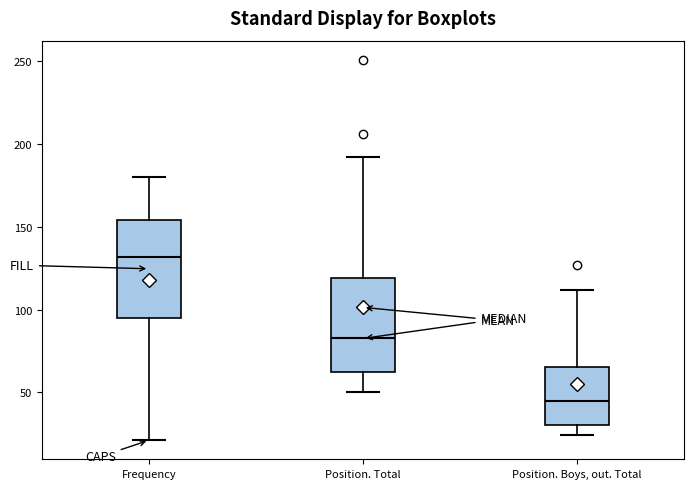

Reading left to right, transcribe this box plot: for each box, give where its median line is, the range the box spans, and where its two whiskers end, as read against the y-axis. The values are not printed on the chart, so give them approximately, as read against the axis.

Frequency: median 130, box 95 to 155, whiskers 20 to 180
Position. Total: median 85, box 60 to 120, whiskers 50 to 190
Position. Boys, out. Total: median 45, box 30 to 65, whiskers 25 to 110